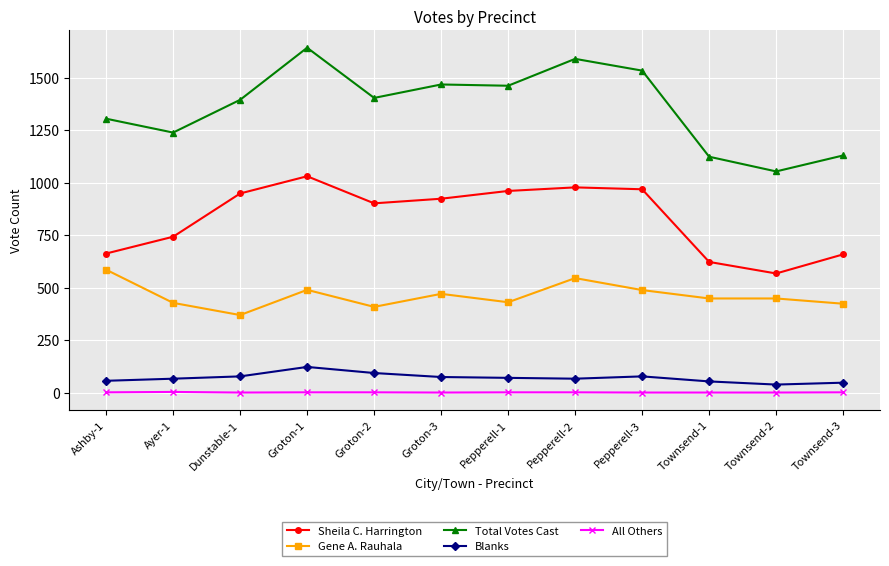

Is this an area chart (filled region under the line)?

No